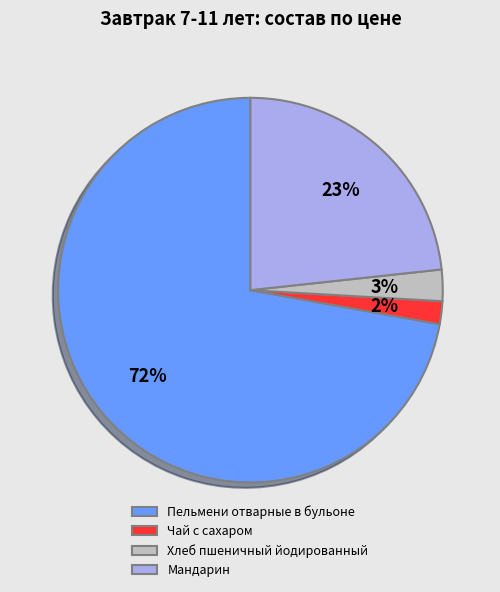

Is Пельмени отварные в бульоне the majority of the pie?

Yes